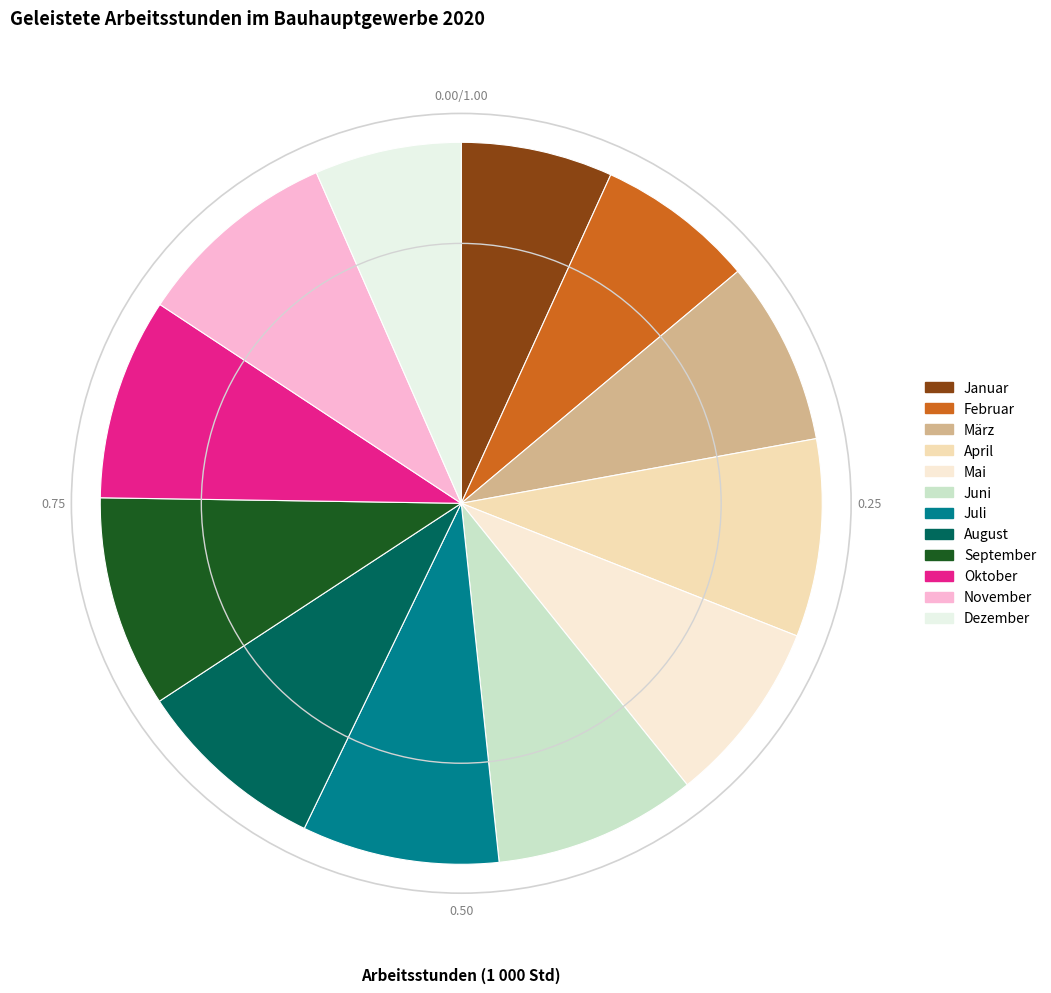

What is the smallest slice in the pie chart?

Dezember